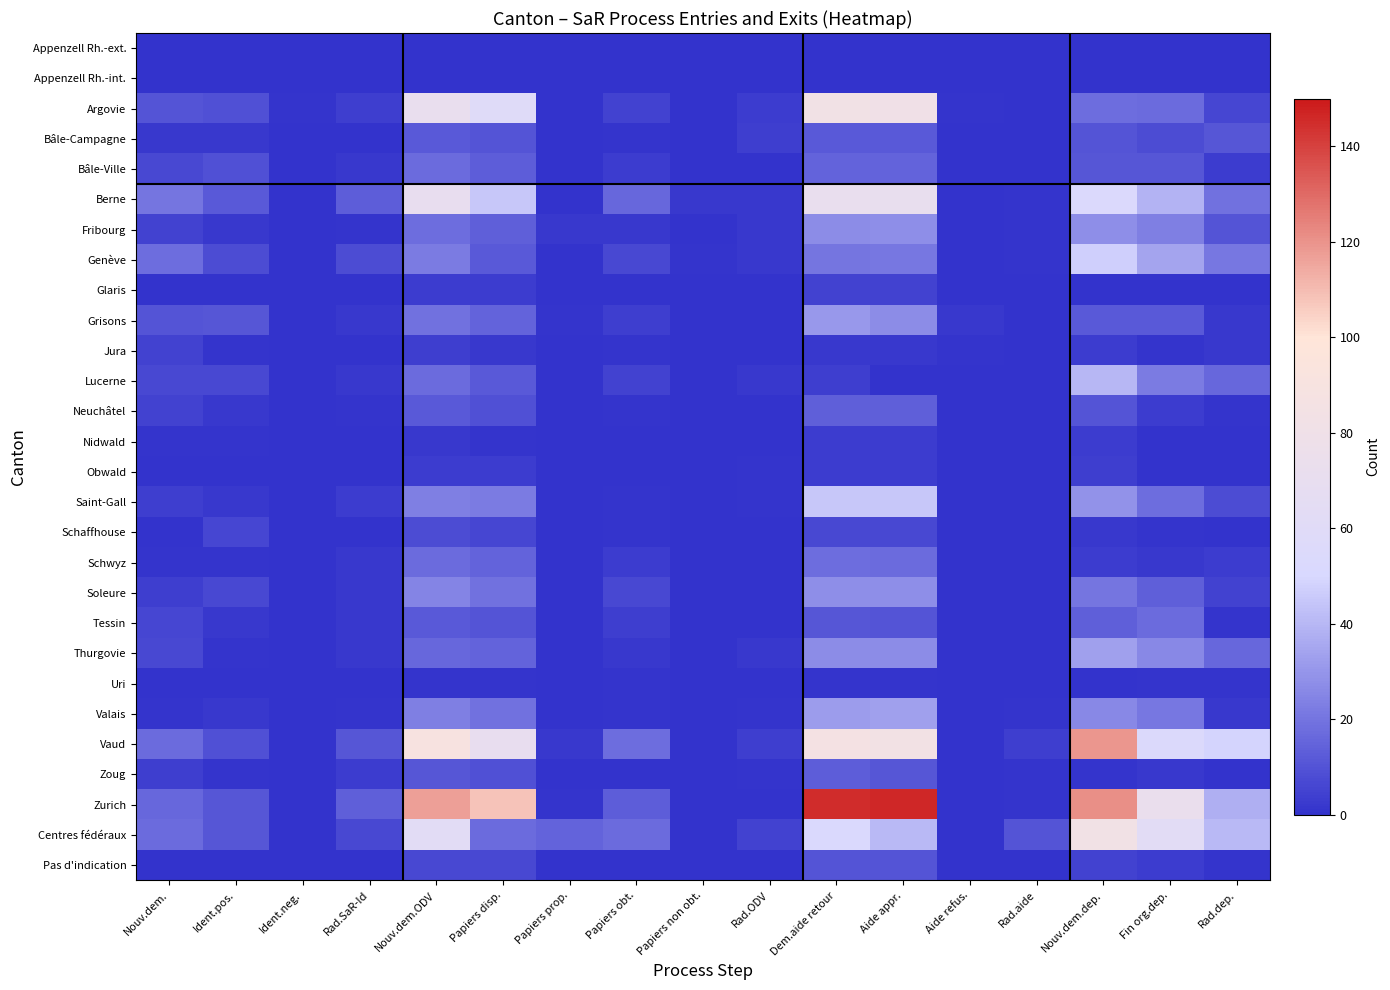

Reading right to left, extract all data points from this chart.

Appenzell Rh.-ext.: Rad.dep.=0	Fin org.dep.=0	Nouv.dem.dep.=0	Rad.aide=0	Aide refus.=0	Aide appr.=0	Dem.aide retour=0	Rad.ODV=0	Papiers non obt.=0	Papiers obt.=0	Papiers prop.=0	Papiers disp.=0	Nouv.dem.ODV=0	Rad.SaR-Id=0	Ident.neg.=0	Ident.pos.=0	Nouv.dem.=0
Appenzell Rh.-int.: Rad.dep.=0	Fin org.dep.=0	Nouv.dem.dep.=0	Rad.aide=0	Aide refus.=0	Aide appr.=0	Dem.aide retour=0	Rad.ODV=0	Papiers non obt.=0	Papiers obt.=0	Papiers prop.=0	Papiers disp.=0	Nouv.dem.ODV=0	Rad.SaR-Id=0	Ident.neg.=0	Ident.pos.=0	Nouv.dem.=0
Argovie: Rad.dep.=6	Fin org.dep.=17	Nouv.dem.dep.=18	Rad.aide=0	Aide refus.=1	Aide appr.=81	Dem.aide retour=83	Rad.ODV=3	Papiers non obt.=0	Papiers obt.=5	Papiers prop.=0	Papiers disp.=59	Nouv.dem.ODV=72	Rad.SaR-Id=4	Ident.neg.=1	Ident.pos.=9	Nouv.dem.=10
Bâle-Campagne: Rad.dep.=11	Fin org.dep.=8	Nouv.dem.dep.=10	Rad.aide=0	Aide refus.=0	Aide appr.=12	Dem.aide retour=12	Rad.ODV=4	Papiers non obt.=0	Papiers obt.=1	Papiers prop.=0	Papiers disp.=10	Nouv.dem.ODV=12	Rad.SaR-Id=0	Ident.neg.=0	Ident.pos.=2	Nouv.dem.=2
Bâle-Ville: Rad.dep.=3	Fin org.dep.=11	Nouv.dem.dep.=11	Rad.aide=0	Aide refus.=0	Aide appr.=15	Dem.aide retour=15	Rad.ODV=0	Papiers non obt.=0	Papiers obt.=3	Papiers prop.=0	Papiers disp.=13	Nouv.dem.ODV=17	Rad.SaR-Id=2	Ident.neg.=0	Ident.pos.=9	Nouv.dem.=7
Berne: Rad.dep.=19	Fin org.dep.=39	Nouv.dem.dep.=53	Rad.aide=1	Aide refus.=0	Aide appr.=71	Dem.aide retour=72	Rad.ODV=2	Papiers non obt.=2	Papiers obt.=16	Papiers prop.=0	Papiers disp.=45	Nouv.dem.ODV=70	Rad.SaR-Id=13	Ident.neg.=0	Ident.pos.=12	Nouv.dem.=20
Fribourg: Rad.dep.=10	Fin org.dep.=23	Nouv.dem.dep.=28	Rad.aide=1	Aide refus.=0	Aide appr.=28	Dem.aide retour=27	Rad.ODV=2	Papiers non obt.=0	Papiers obt.=2	Papiers prop.=2	Papiers disp.=14	Nouv.dem.ODV=18	Rad.SaR-Id=1	Ident.neg.=0	Ident.pos.=2	Nouv.dem.=5
Genève: Rad.dep.=21	Fin org.dep.=34	Nouv.dem.dep.=47	Rad.aide=1	Aide refus.=0	Aide appr.=21	Dem.aide retour=20	Rad.ODV=2	Papiers non obt.=1	Papiers obt.=7	Papiers prop.=0	Papiers disp.=12	Nouv.dem.ODV=22	Rad.SaR-Id=8	Ident.neg.=0	Ident.pos.=8	Nouv.dem.=18
Glaris: Rad.dep.=0	Fin org.dep.=0	Nouv.dem.dep.=0	Rad.aide=0	Aide refus.=0	Aide appr.=5	Dem.aide retour=5	Rad.ODV=0	Papiers non obt.=0	Papiers obt.=0	Papiers prop.=0	Papiers disp.=3	Nouv.dem.ODV=3	Rad.SaR-Id=0	Ident.neg.=0	Ident.pos.=0	Nouv.dem.=0
Grisons: Rad.dep.=2	Fin org.dep.=12	Nouv.dem.dep.=12	Rad.aide=0	Aide refus.=2	Aide appr.=27	Dem.aide retour=31	Rad.ODV=0	Papiers non obt.=0	Papiers obt.=4	Papiers prop.=1	Papiers disp.=15	Nouv.dem.ODV=19	Rad.SaR-Id=2	Ident.neg.=0	Ident.pos.=11	Nouv.dem.=10
Jura: Rad.dep.=2	Fin org.dep.=1	Nouv.dem.dep.=3	Rad.aide=0	Aide refus.=1	Aide appr.=2	Dem.aide retour=2	Rad.ODV=0	Papiers non obt.=0	Papiers obt.=1	Papiers prop.=0	Papiers disp.=2	Nouv.dem.ODV=4	Rad.SaR-Id=0	Ident.neg.=0	Ident.pos.=1	Nouv.dem.=5
Lucerne: Rad.dep.=16	Fin org.dep.=22	Nouv.dem.dep.=40	Rad.aide=0	Aide refus.=0	Aide appr.=0	Dem.aide retour=4	Rad.ODV=2	Papiers non obt.=0	Papiers obt.=5	Papiers prop.=0	Papiers disp.=12	Nouv.dem.ODV=17	Rad.SaR-Id=2	Ident.neg.=0	Ident.pos.=7	Nouv.dem.=7
Neuchâtel: Rad.dep.=1	Fin org.dep.=3	Nouv.dem.dep.=10	Rad.aide=0	Aide refus.=0	Aide appr.=14	Dem.aide retour=14	Rad.ODV=0	Papiers non obt.=0	Papiers obt.=1	Papiers prop.=0	Papiers disp.=9	Nouv.dem.ODV=12	Rad.SaR-Id=1	Ident.neg.=0	Ident.pos.=2	Nouv.dem.=5
Nidwald: Rad.dep.=0	Fin org.dep.=0	Nouv.dem.dep.=3	Rad.aide=0	Aide refus.=0	Aide appr.=3	Dem.aide retour=3	Rad.ODV=0	Papiers non obt.=0	Papiers obt.=0	Papiers prop.=0	Papiers disp.=1	Nouv.dem.ODV=2	Rad.SaR-Id=0	Ident.neg.=0	Ident.pos.=1	Nouv.dem.=1
Obwald: Rad.dep.=0	Fin org.dep.=0	Nouv.dem.dep.=4	Rad.aide=0	Aide refus.=0	Aide appr.=3	Dem.aide retour=3	Rad.ODV=1	Papiers non obt.=0	Papiers obt.=0	Papiers prop.=0	Papiers disp.=3	Nouv.dem.ODV=3	Rad.SaR-Id=0	Ident.neg.=0	Ident.pos.=0	Nouv.dem.=0
Saint-Gall: Rad.dep.=8	Fin org.dep.=18	Nouv.dem.dep.=29	Rad.aide=0	Aide refus.=0	Aide appr.=45	Dem.aide retour=45	Rad.ODV=1	Papiers non obt.=0	Papiers obt.=1	Papiers prop.=0	Papiers disp.=22	Nouv.dem.ODV=23	Rad.SaR-Id=3	Ident.neg.=0	Ident.pos.=2	Nouv.dem.=4
Schaffhouse: Rad.dep.=0	Fin org.dep.=1	Nouv.dem.dep.=2	Rad.aide=0	Aide refus.=0	Aide appr.=7	Dem.aide retour=7	Rad.ODV=0	Papiers non obt.=0	Papiers obt.=1	Papiers prop.=0	Papiers disp.=6	Nouv.dem.ODV=8	Rad.SaR-Id=0	Ident.neg.=0	Ident.pos.=6	Nouv.dem.=0
Schwyz: Rad.dep.=3	Fin org.dep.=2	Nouv.dem.dep.=3	Rad.aide=0	Aide refus.=0	Aide appr.=17	Dem.aide retour=18	Rad.ODV=0	Papiers non obt.=0	Papiers obt.=3	Papiers prop.=0	Papiers disp.=15	Nouv.dem.ODV=17	Rad.SaR-Id=2	Ident.neg.=0	Ident.pos.=1	Nouv.dem.=1
Soleure: Rad.dep.=5	Fin org.dep.=14	Nouv.dem.dep.=20	Rad.aide=0	Aide refus.=0	Aide appr.=28	Dem.aide retour=28	Rad.ODV=0	Papiers non obt.=0	Papiers obt.=7	Papiers prop.=0	Papiers disp.=19	Nouv.dem.ODV=25	Rad.SaR-Id=2	Ident.neg.=0	Ident.pos.=7	Nouv.dem.=4
Tessin: Rad.dep.=1	Fin org.dep.=17	Nouv.dem.dep.=14	Rad.aide=0	Aide refus.=0	Aide appr.=10	Dem.aide retour=11	Rad.ODV=0	Papiers non obt.=0	Papiers obt.=4	Papiers prop.=0	Papiers disp.=10	Nouv.dem.ODV=12	Rad.SaR-Id=2	Ident.neg.=0	Ident.pos.=2	Nouv.dem.=6
Thurgovie: Rad.dep.=16	Fin org.dep.=26	Nouv.dem.dep.=33	Rad.aide=0	Aide refus.=0	Aide appr.=27	Dem.aide retour=27	Rad.ODV=2	Papiers non obt.=0	Papiers obt.=2	Papiers prop.=0	Papiers disp.=15	Nouv.dem.ODV=16	Rad.SaR-Id=2	Ident.neg.=0	Ident.pos.=1	Nouv.dem.=7
Uri: Rad.dep.=1	Fin org.dep.=1	Nouv.dem.dep.=0	Rad.aide=0	Aide refus.=0	Aide appr.=1	Dem.aide retour=1	Rad.ODV=0	Papiers non obt.=0	Papiers obt.=1	Papiers prop.=0	Papiers disp.=1	Nouv.dem.ODV=1	Rad.SaR-Id=0	Ident.neg.=0	Ident.pos.=0	Nouv.dem.=0
Valais: Rad.dep.=2	Fin org.dep.=21	Nouv.dem.dep.=26	Rad.aide=1	Aide refus.=0	Aide appr.=33	Dem.aide retour=32	Rad.ODV=1	Papiers non obt.=0	Papiers obt.=1	Papiers prop.=0	Papiers disp.=19	Nouv.dem.ODV=23	Rad.SaR-Id=1	Ident.neg.=0	Ident.pos.=2	Nouv.dem.=1
Vaud: Rad.dep.=49	Fin org.dep.=54	Nouv.dem.dep.=119	Rad.aide=4	Aide refus.=0	Aide appr.=84	Dem.aide retour=86	Rad.ODV=4	Papiers non obt.=0	Papiers obt.=18	Papiers prop.=2	Papiers disp.=70	Nouv.dem.ODV=90	Rad.SaR-Id=11	Ident.neg.=0	Ident.pos.=9	Nouv.dem.=17
Zoug: Rad.dep.=0	Fin org.dep.=2	Nouv.dem.dep.=1	Rad.aide=1	Aide refus.=0	Aide appr.=11	Dem.aide retour=13	Rad.ODV=1	Papiers non obt.=0	Papiers obt.=0	Papiers prop.=0	Papiers disp.=9	Nouv.dem.ODV=11	Rad.SaR-Id=3	Ident.neg.=0	Ident.pos.=1	Nouv.dem.=4
Zurich: Rad.dep.=38	Fin org.dep.=73	Nouv.dem.dep.=121	Rad.aide=1	Aide refus.=0	Aide appr.=146	Dem.aide retour=145	Rad.ODV=0	Papiers non obt.=0	Papiers obt.=13	Papiers prop.=1	Papiers disp.=108	Nouv.dem.ODV=117	Rad.SaR-Id=14	Ident.neg.=0	Ident.pos.=11	Nouv.dem.=16
Centres fédéraux: Rad.dep.=41	Fin org.dep.=63	Nouv.dem.dep.=83	Rad.aide=10	Aide refus.=0	Aide appr.=41	Dem.aide retour=52	Rad.ODV=5	Papiers non obt.=0	Papiers obt.=17	Papiers prop.=15	Papiers disp.=17	Nouv.dem.ODV=63	Rad.SaR-Id=7	Ident.neg.=0	Ident.pos.=11	Nouv.dem.=17
Pas d'indication: Rad.dep.=1	Fin org.dep.=3	Nouv.dem.dep.=5	Rad.aide=0	Aide refus.=0	Aide appr.=10	Dem.aide retour=10	Rad.ODV=0	Papiers non obt.=0	Papiers obt.=0	Papiers prop.=0	Papiers disp.=7	Nouv.dem.ODV=7	Rad.SaR-Id=0	Ident.neg.=0	Ident.pos.=0	Nouv.dem.=0